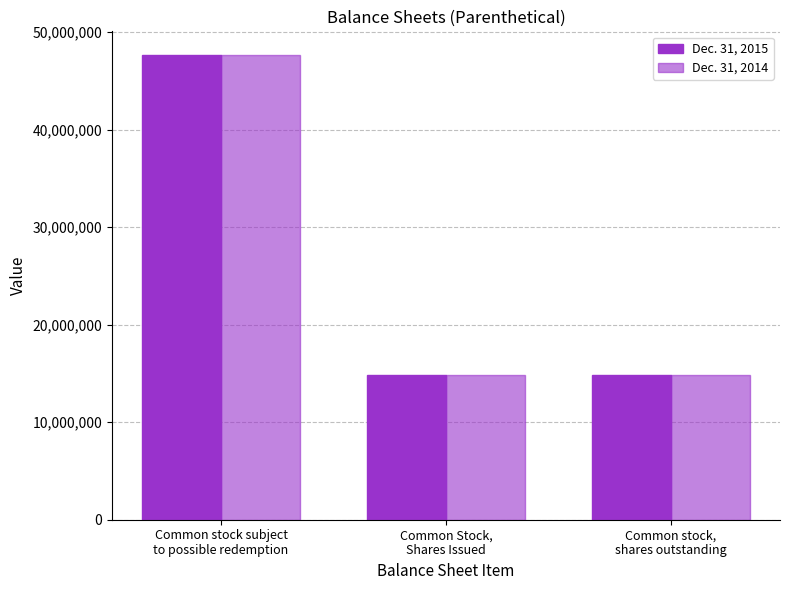

How many Dec. 31, 2015 values are between 14868095 and 47663155?

3